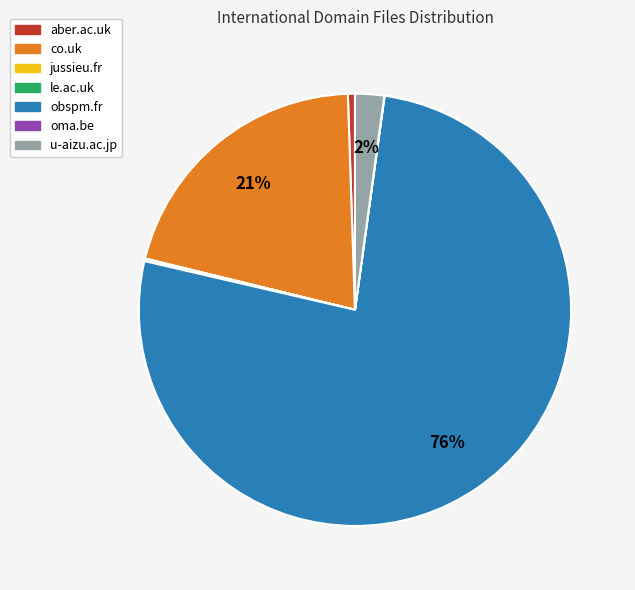

What is the majority slice?

obspm.fr